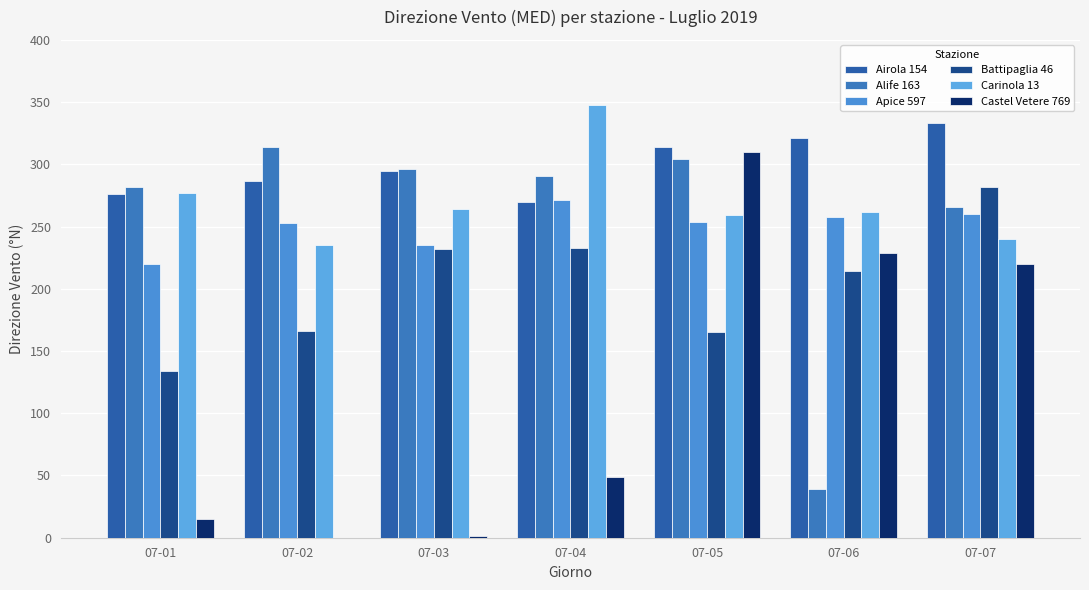

Does the chart contain stacked bars?

No